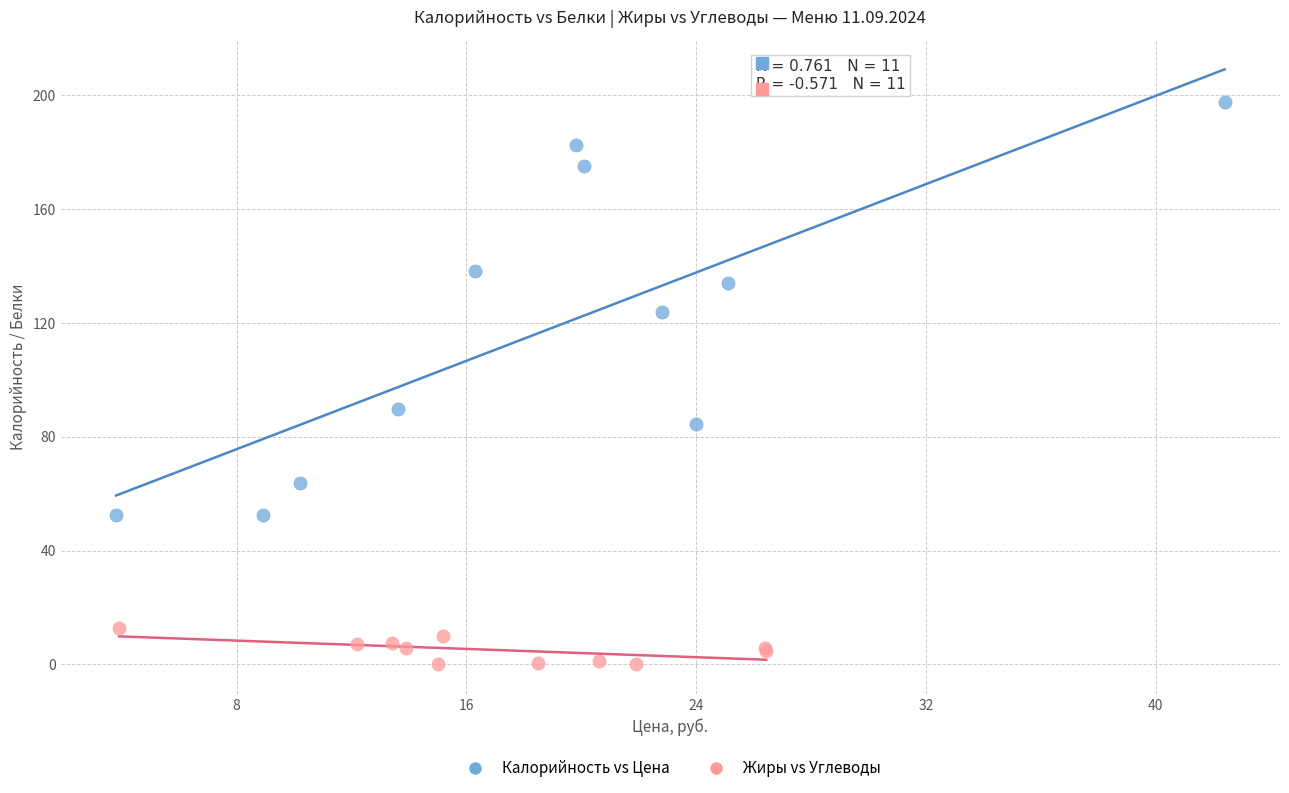

Which series reaches the minimum Y coordinate?

Жиры vs Углеводы